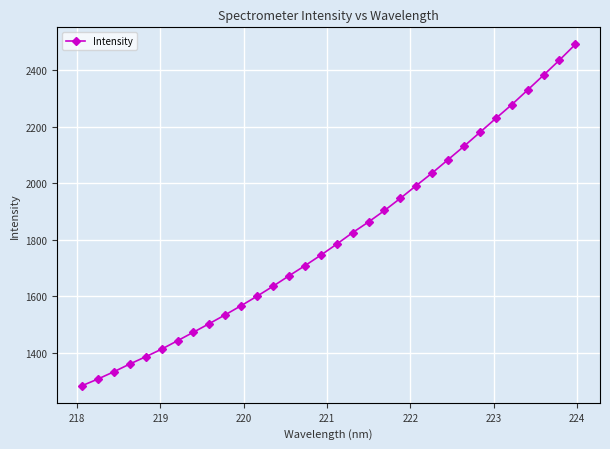

What is the value of the 11th point from the left?

1566.1